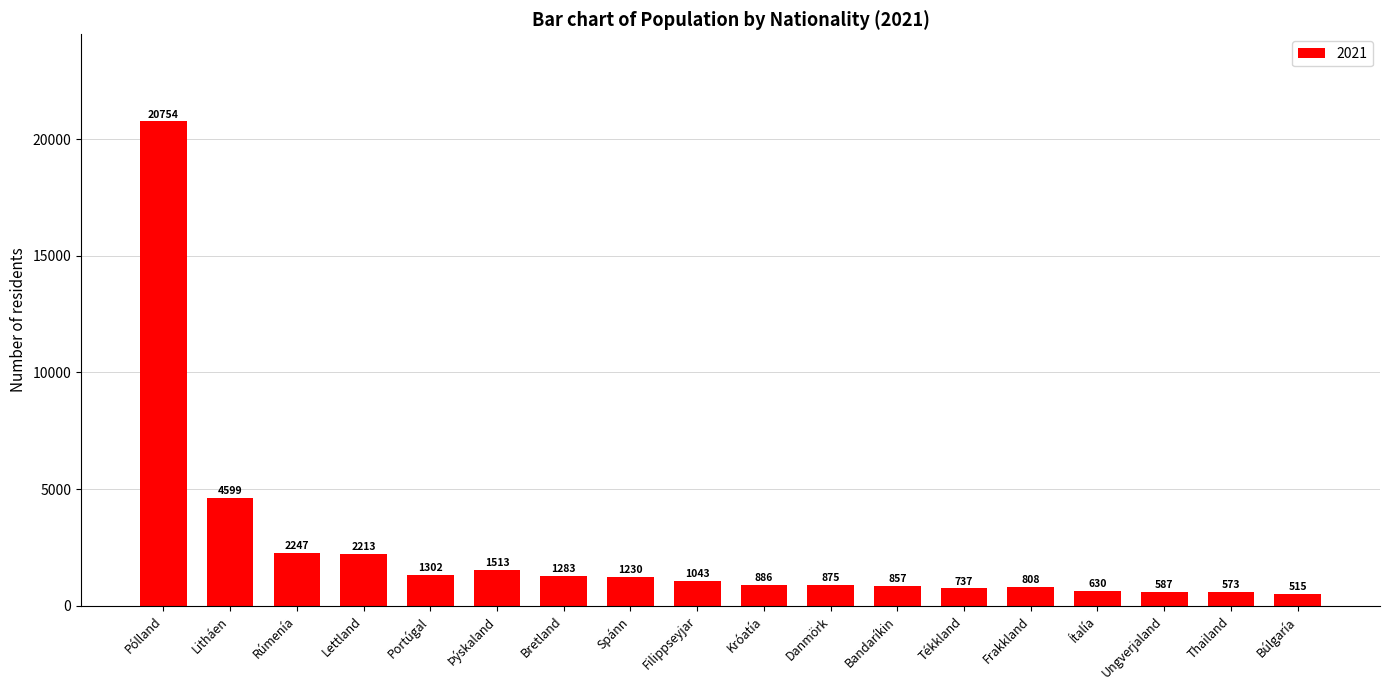

True or false: the data shows 573 at Thailand.

True